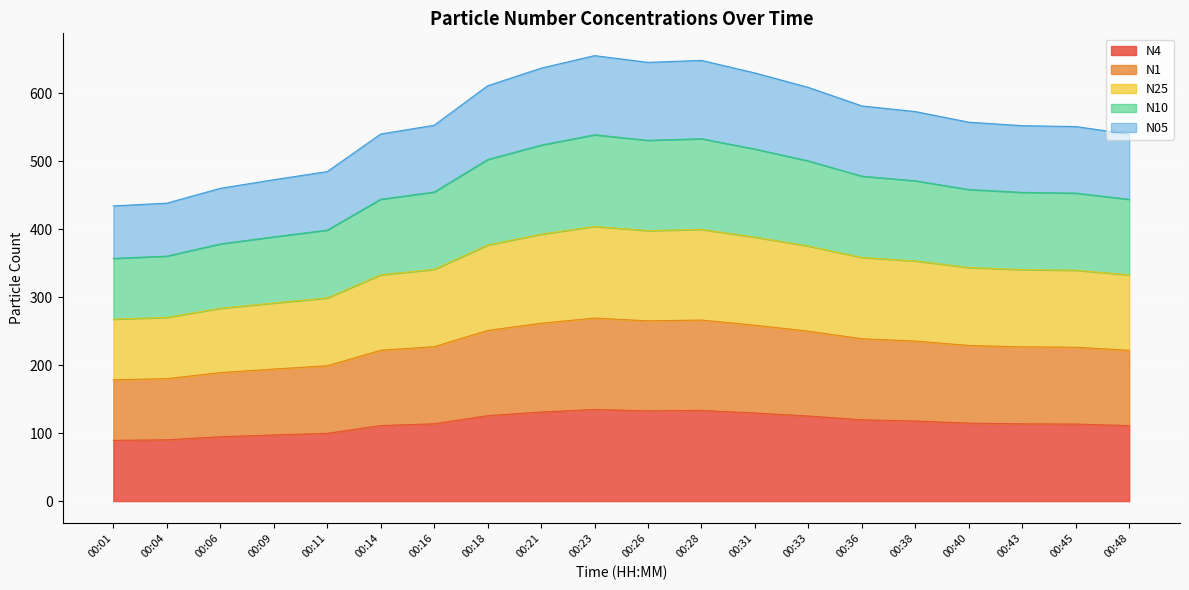

Is it true that N25 equals 608.7 at 00:04?

False